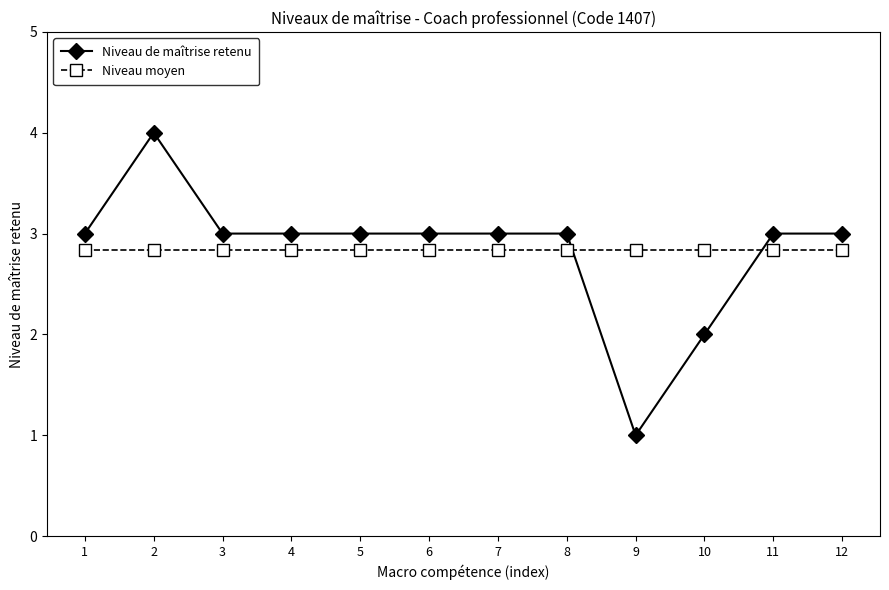

Rank the series by their maximum value, from highest to lowest.

Niveau de maîtrise retenu, Niveau moyen